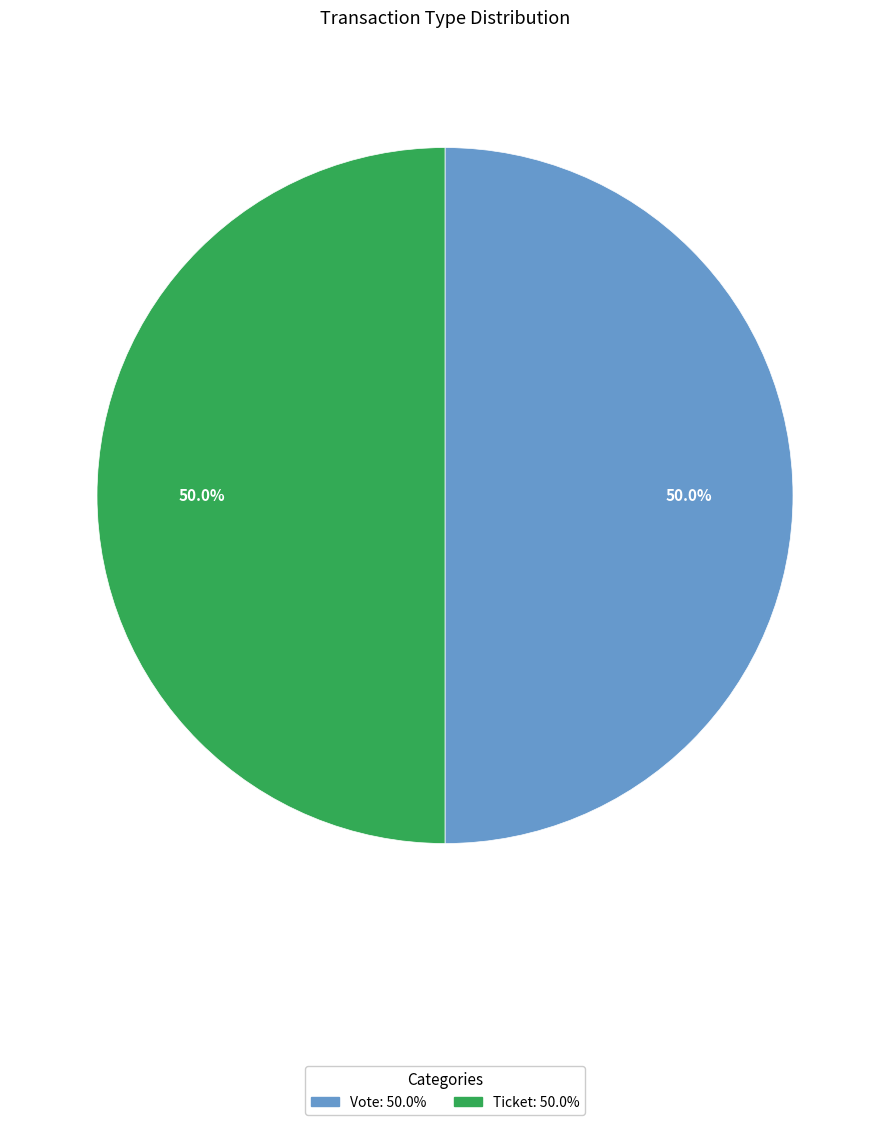

How many slices are in this pie chart?

2